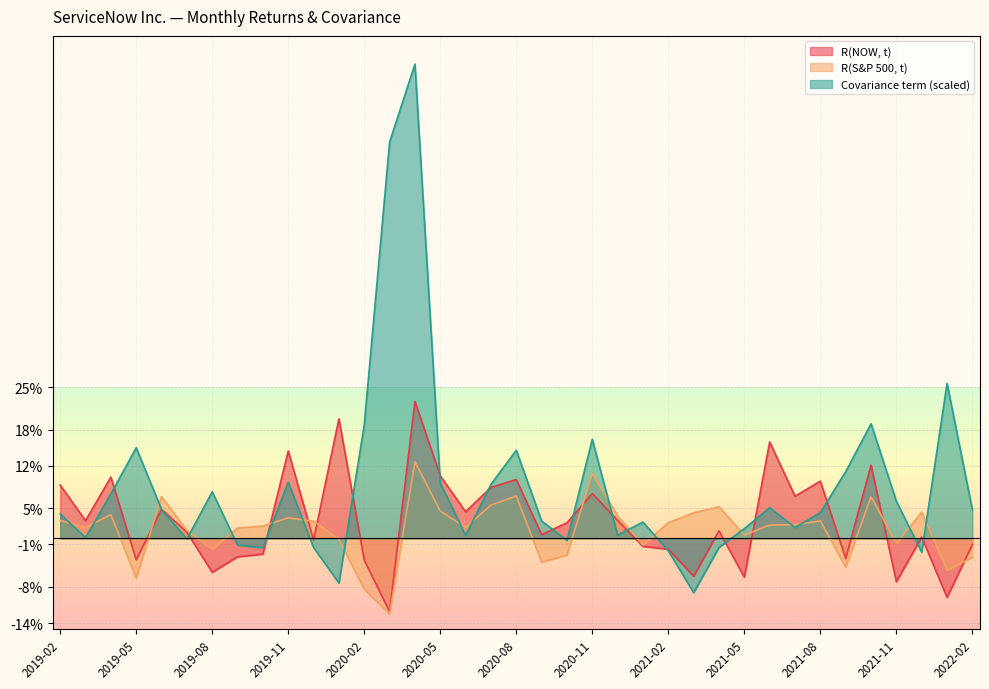

Where is the first local maximum for R(NOW, t)?

2019-04